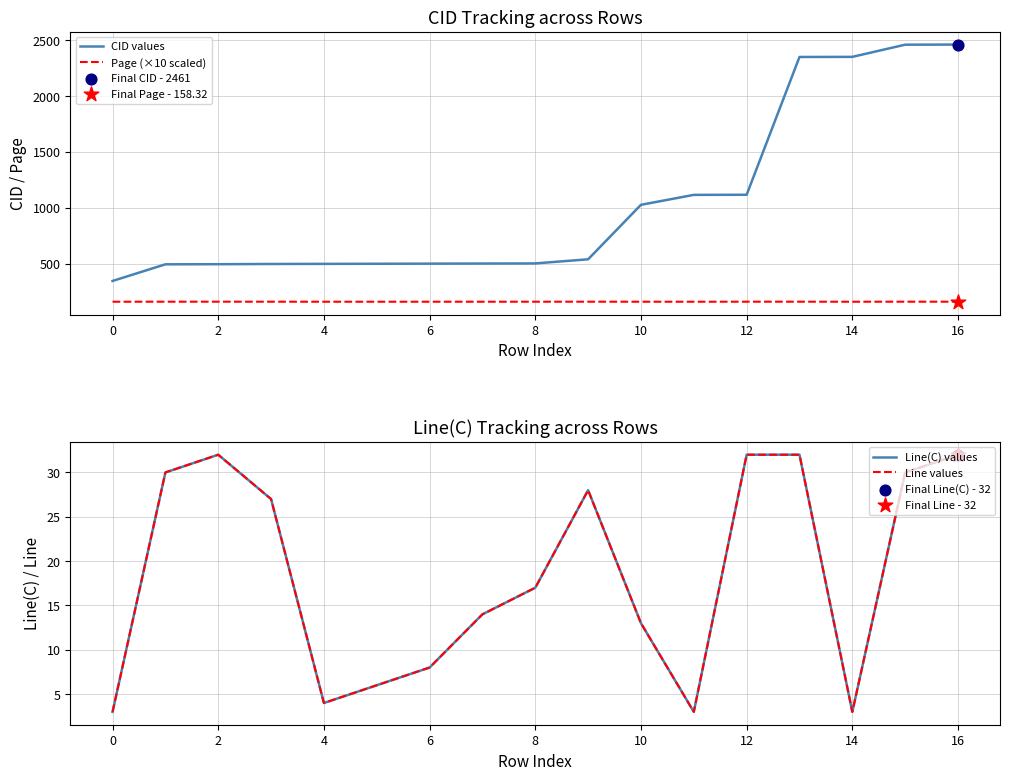

Which series has the widest spread of Y values?

CID values